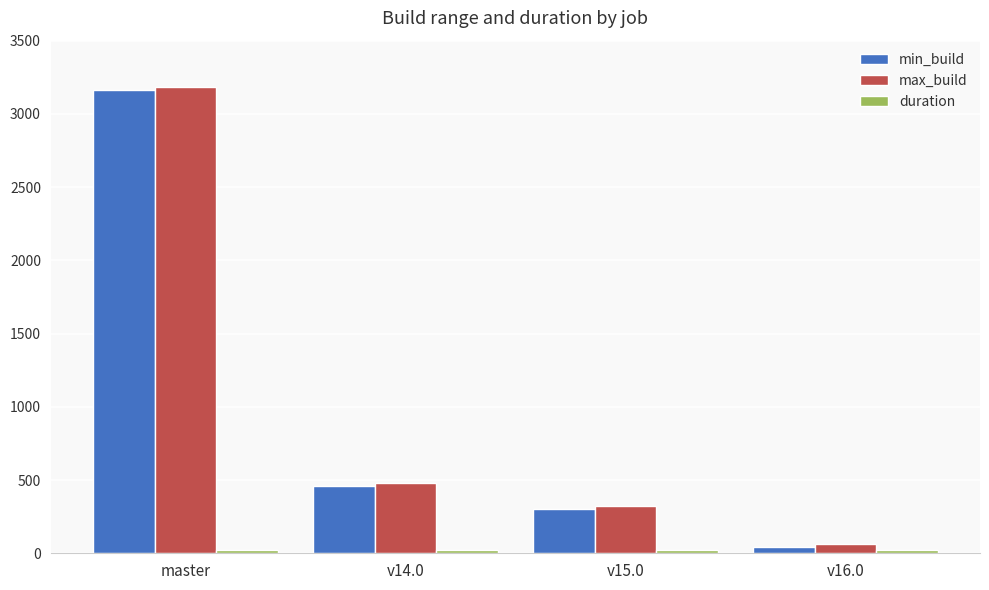

List the labels in order of min_build value, largest first.

master, v14.0, v15.0, v16.0